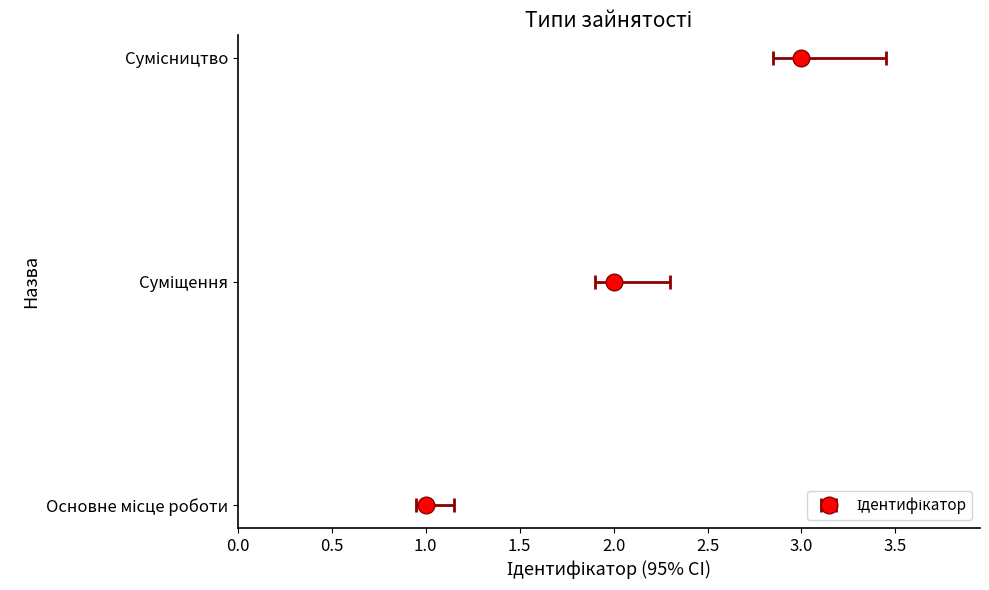

What is the change in value from 1.0 to 3.0?

+2